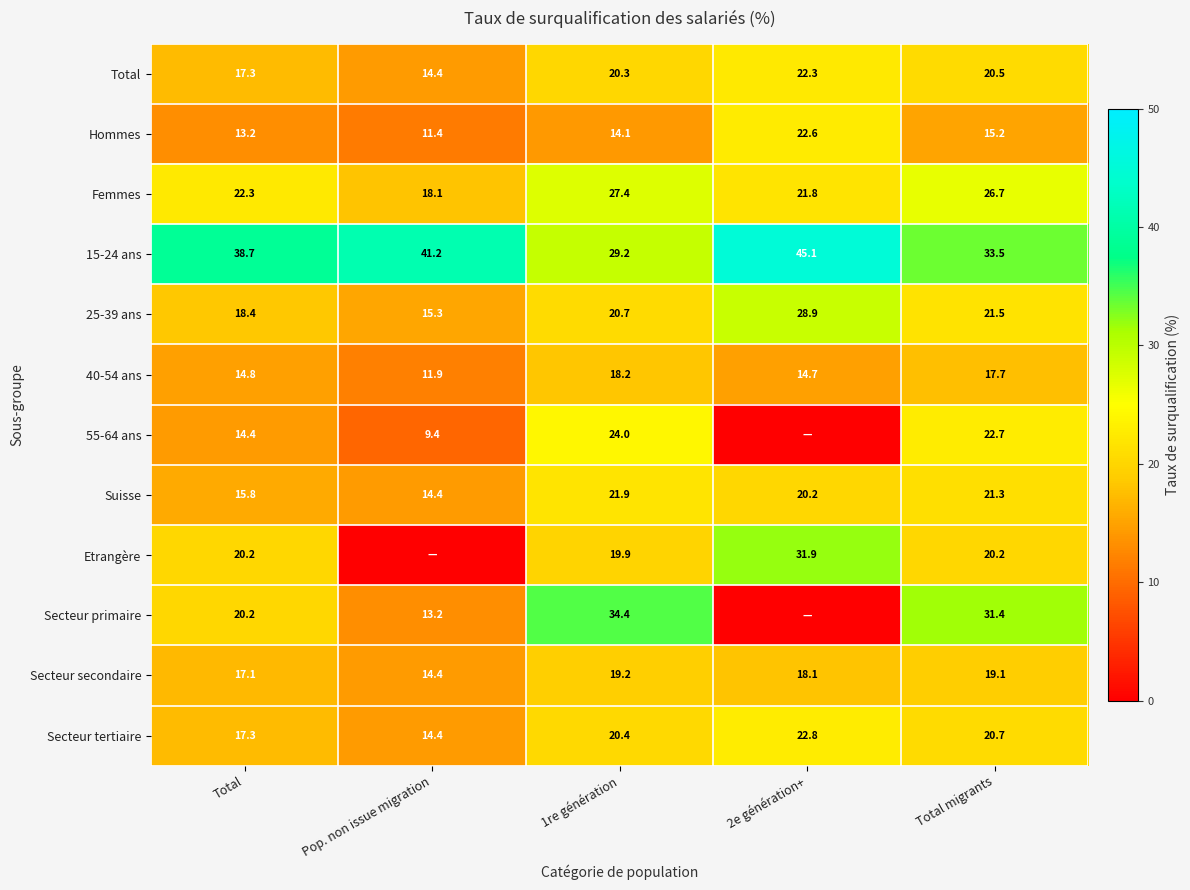

What is the average value of the Secteur secondaire series?

17.6